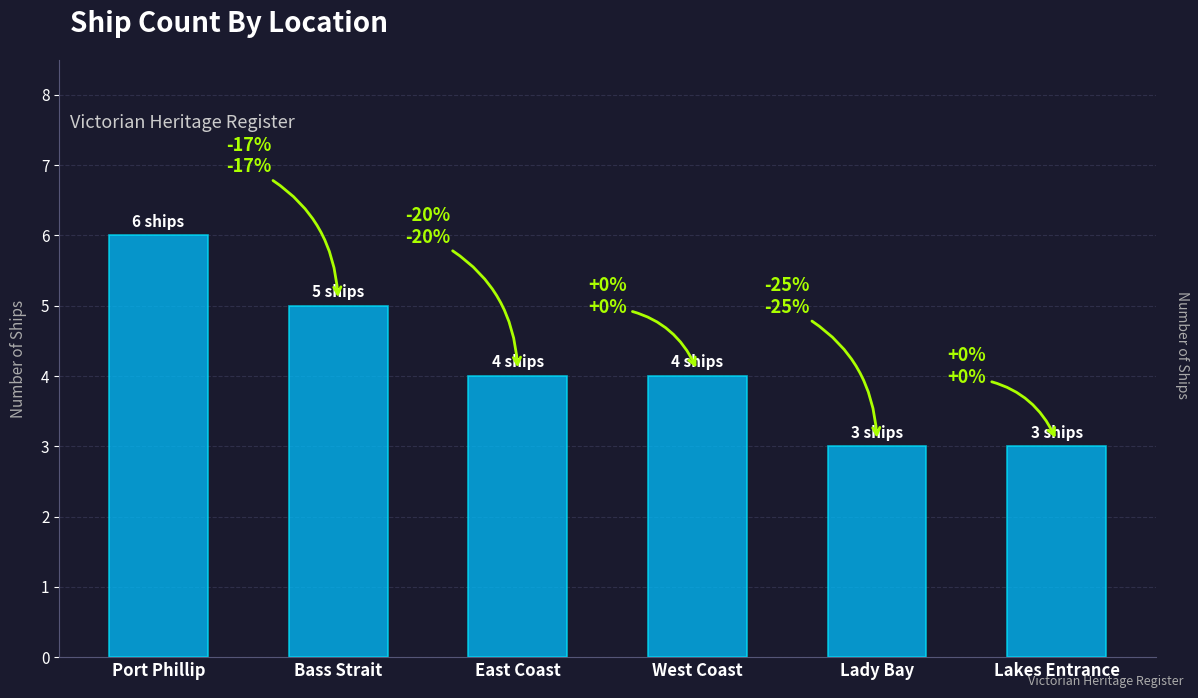

What position from the right is West Coast?

3